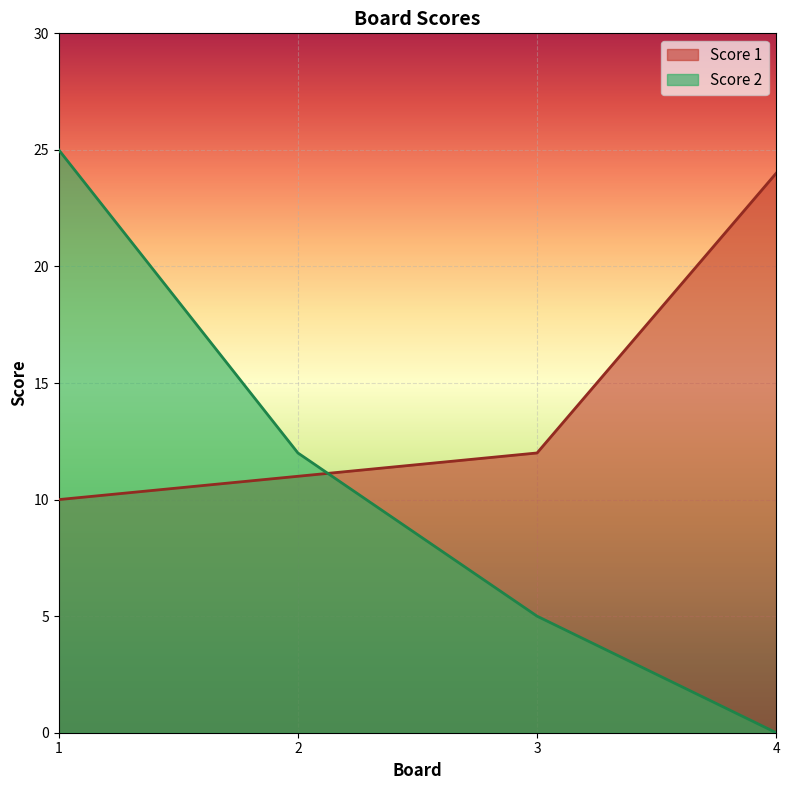

What value does the Score 1 series have at 4, to the nearest 10?

20